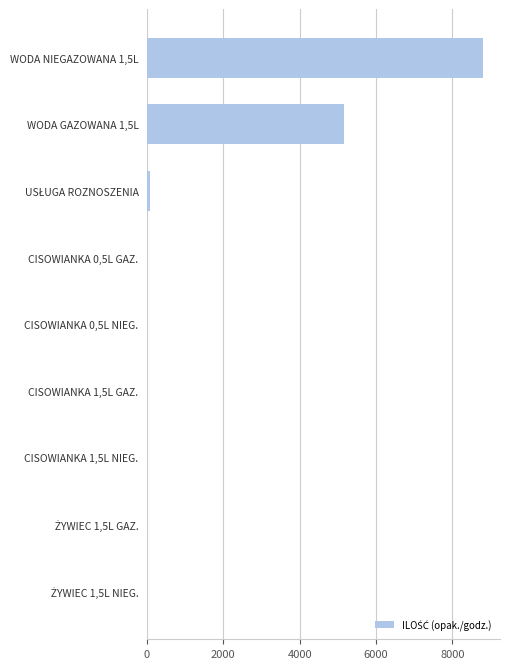

What is the greatest value displayed?

8805